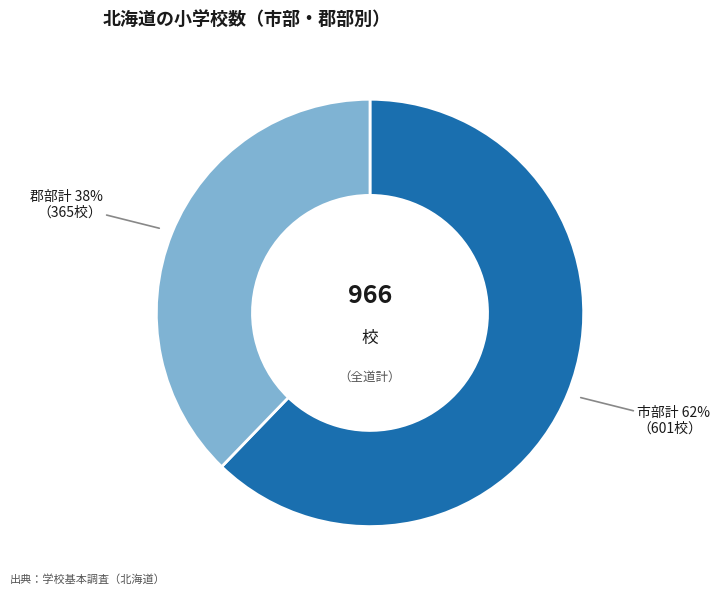

To the nearest percent, what is the difference between the largest and smallest slice percentages?

24%